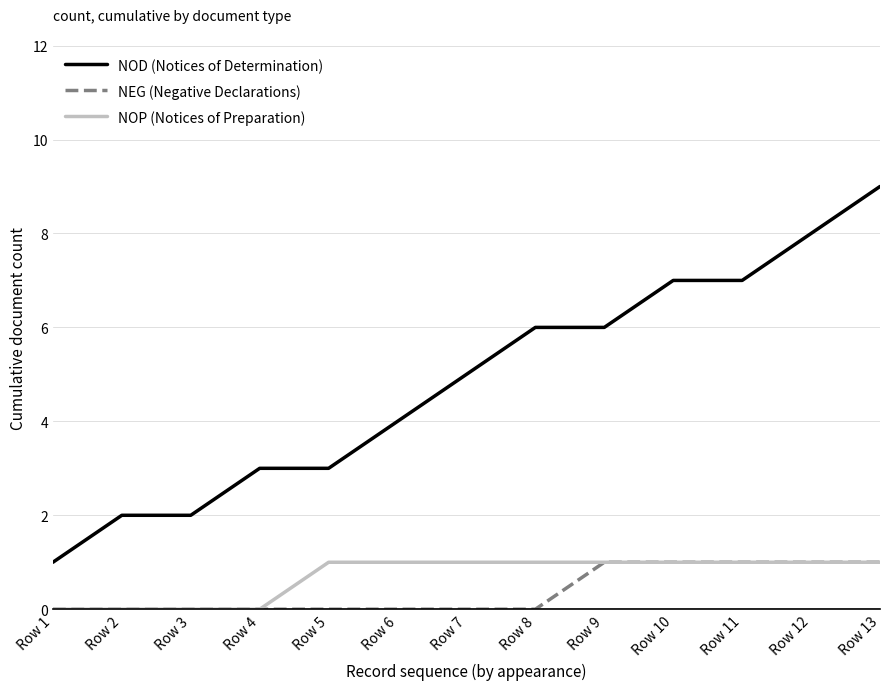

True or false: NOP (Notices of Preparation) and NOD (Notices of Determination) cross at least once.

False